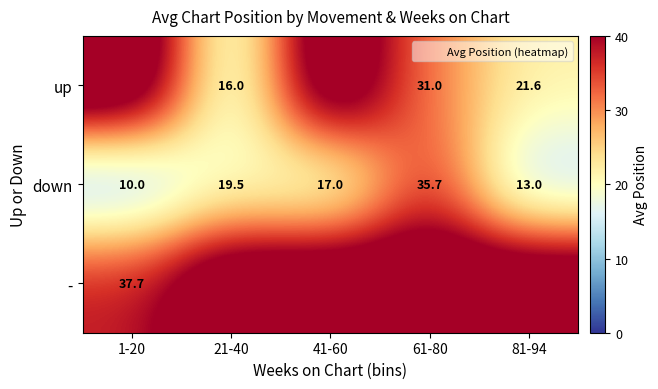

At how many categories does at least one series exceed 47?

5